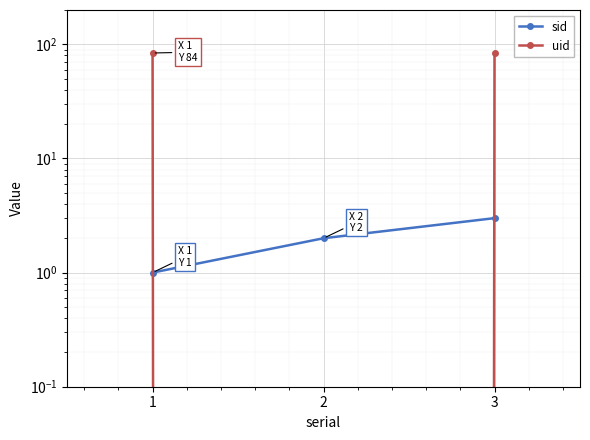

At 3, list the series in order from smallest to largest.

sid, uid